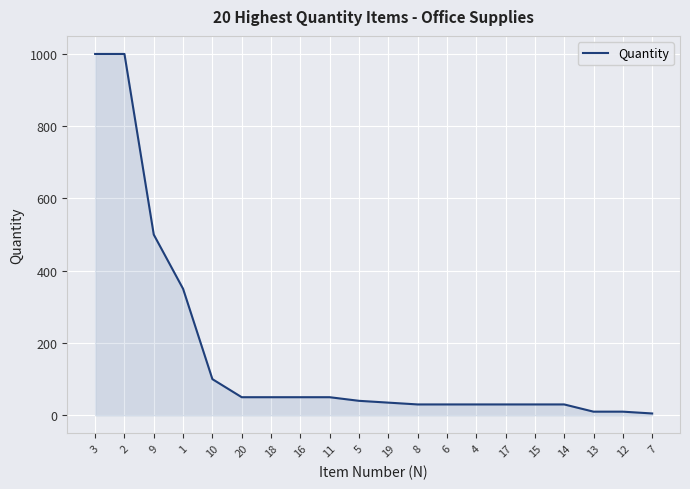

What is the greatest value displayed?

1000